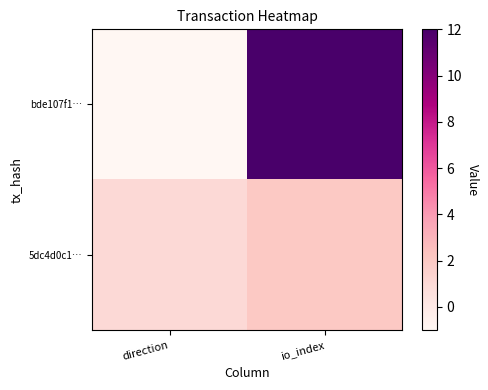

How many series are shown in this chart?

2